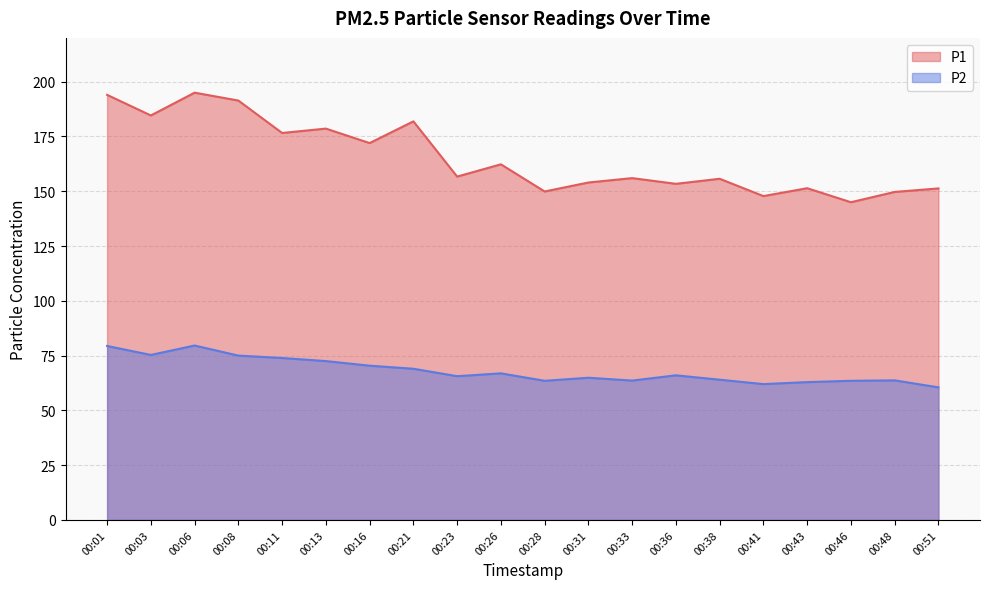

Count the number of data series in this chart.

2